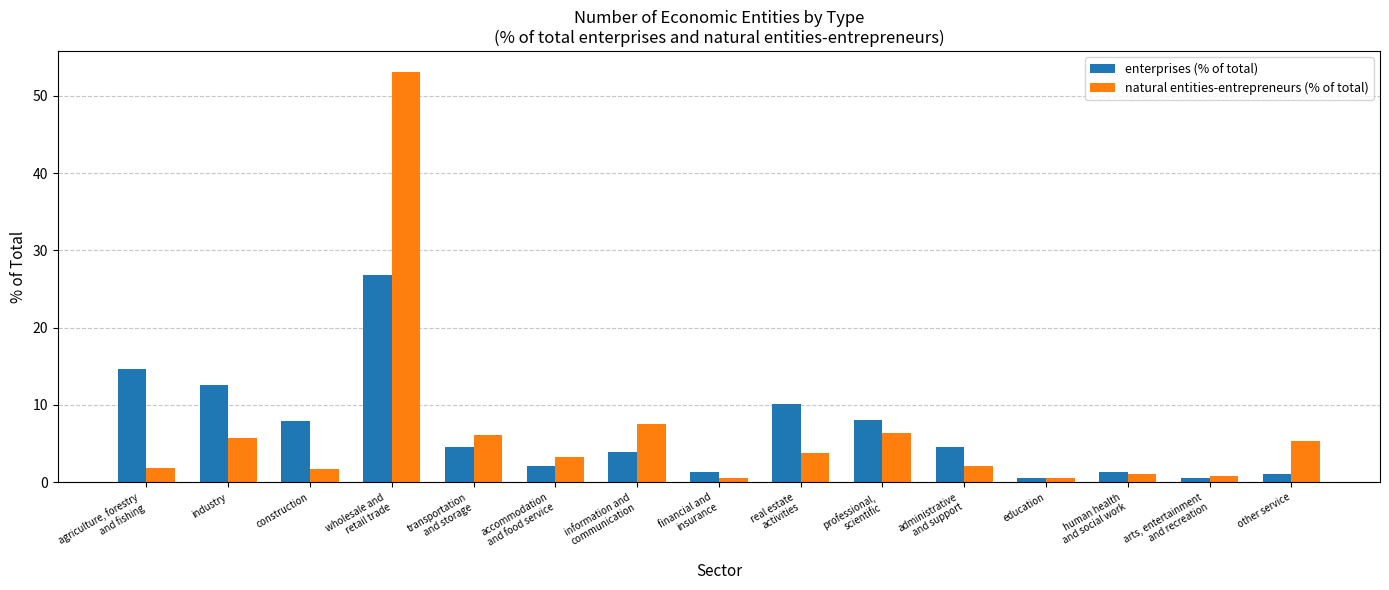

The natural entities-entrepreneurs (% of total) series shows 53.1 at wholesale and
retail trade. True or false?

True